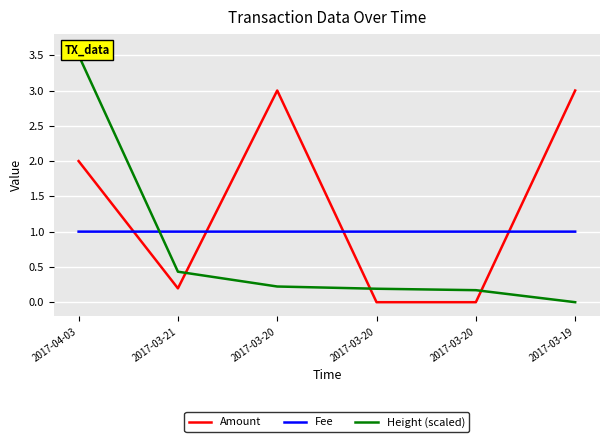

What is the average value of the Amount series?

1.4